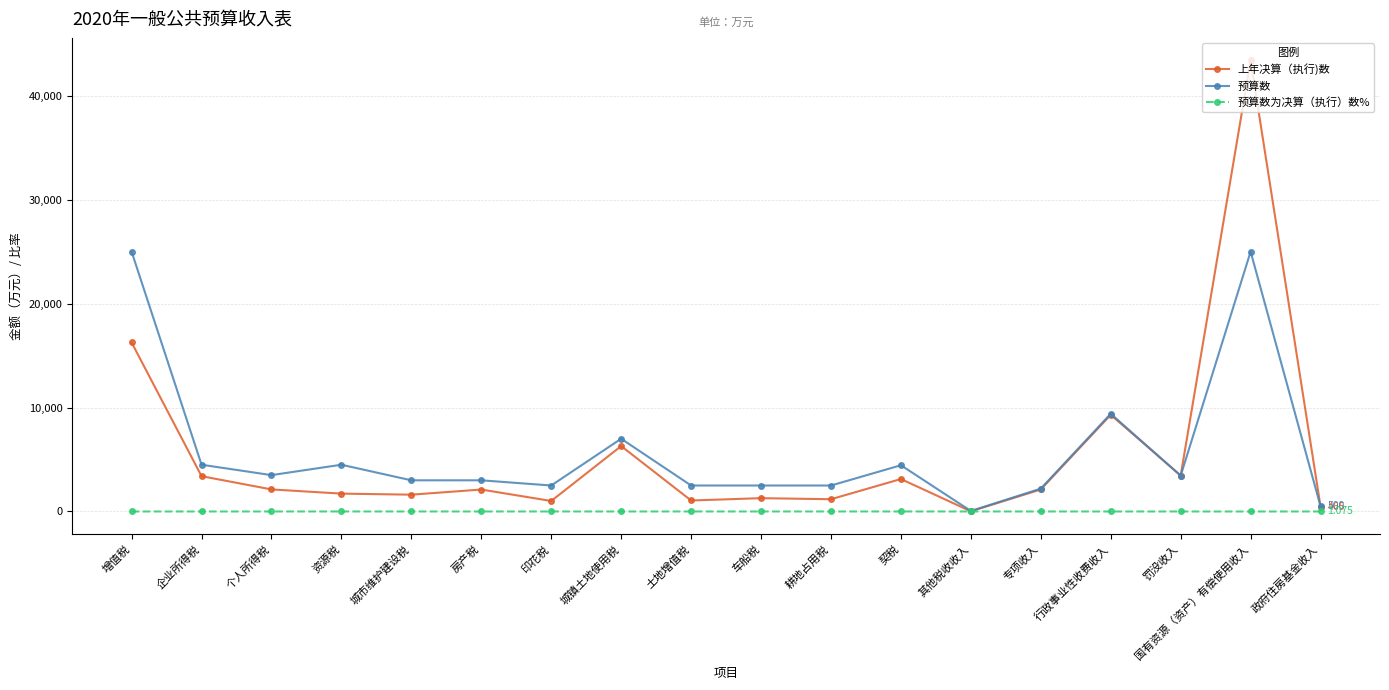

At which category is the sum across all series the highest?

国有资源（资产）有偿使用收入